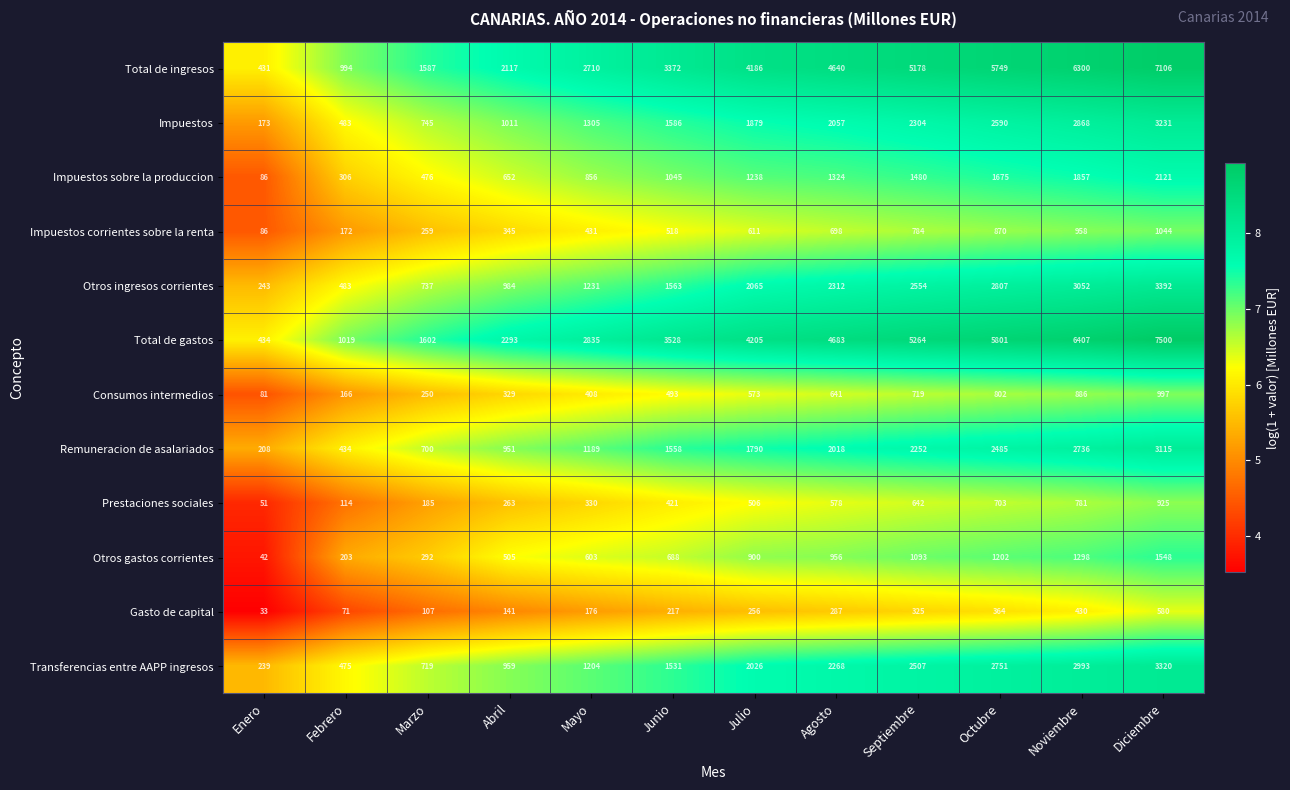

At which category is the sum across all series the highest?

Diciembre